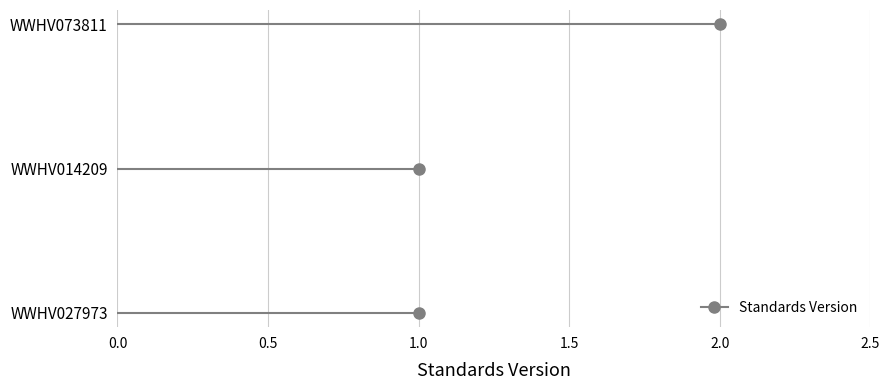

Where is the data nearest to the value 1?

WWHV014209